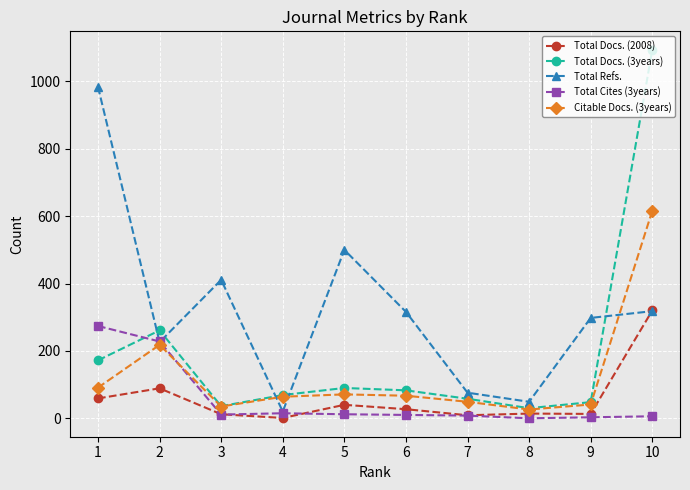

At which category is the sum across all series the highest?

10